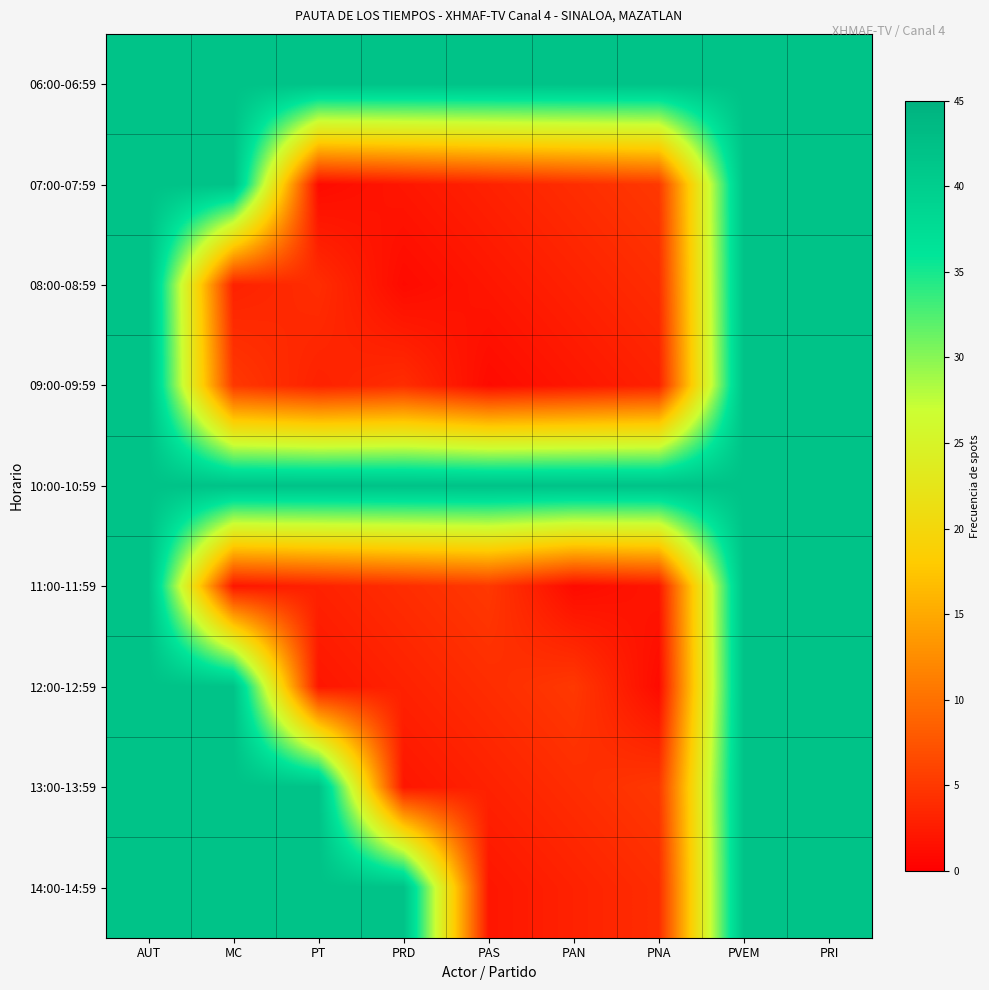

At how many categories does at least one series exceed 4?

9